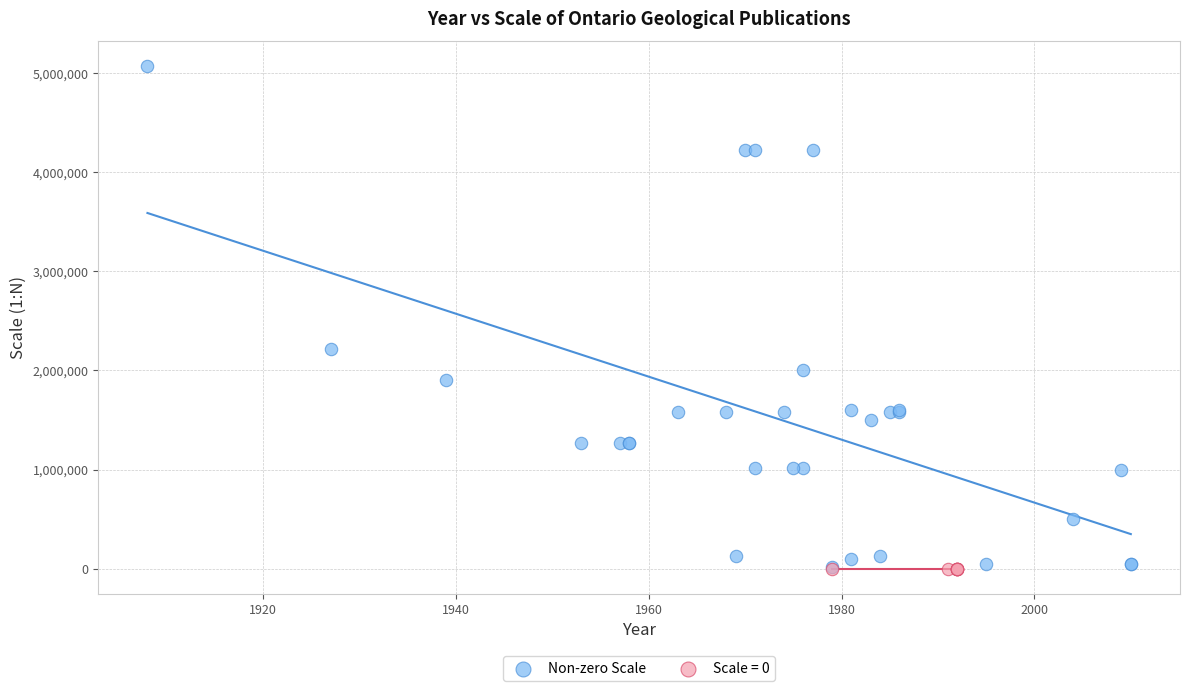

Which series reaches the maximum Y coordinate?

Non-zero Scale